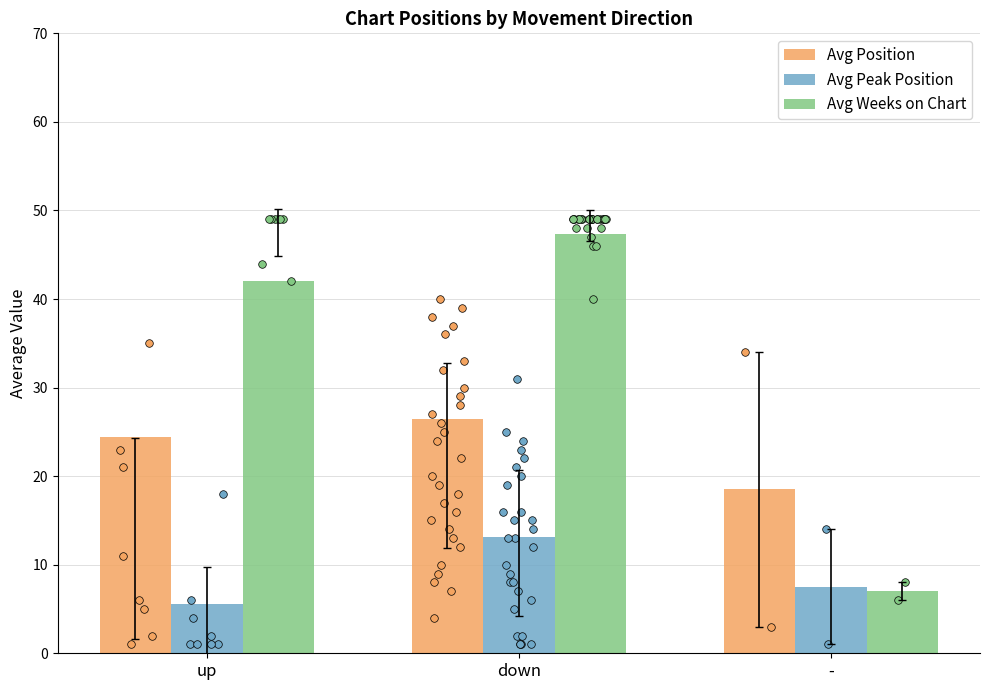

Which series has the largest total across all categories?

Avg Weeks on Chart